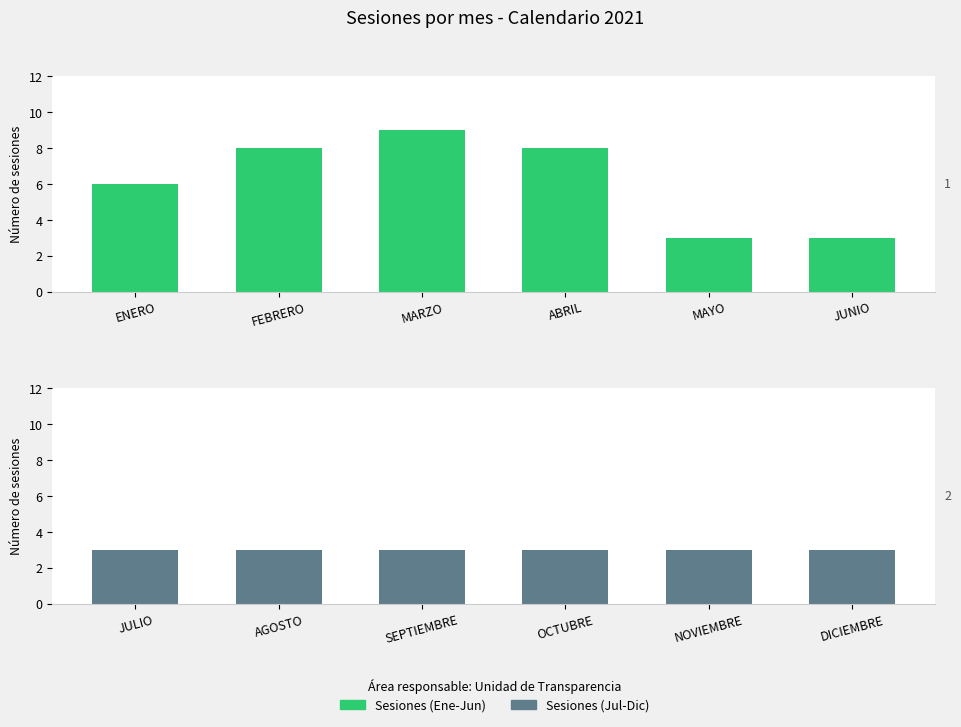

Where does the Sesiones (Ene-Jun) series first go above 8?

MARZO